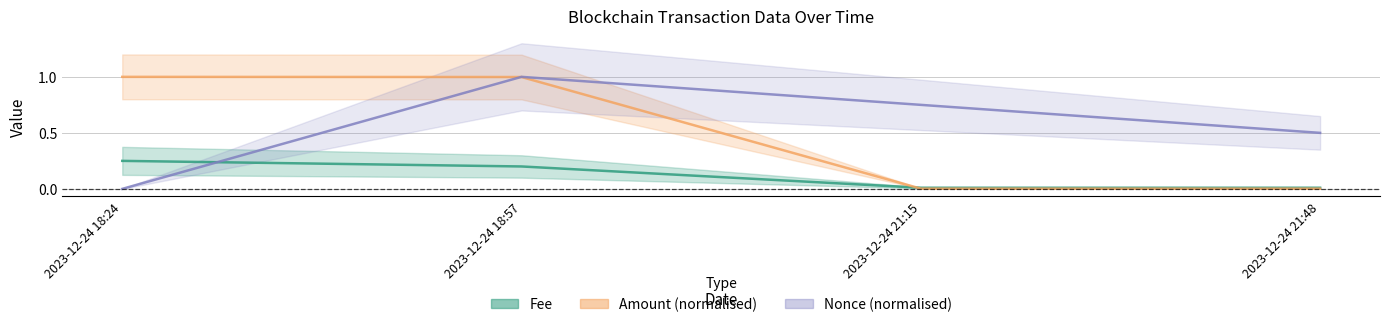

Which series ends up on top after the final intersection of Nonce (normalised) and Fee?

Nonce (normalised)